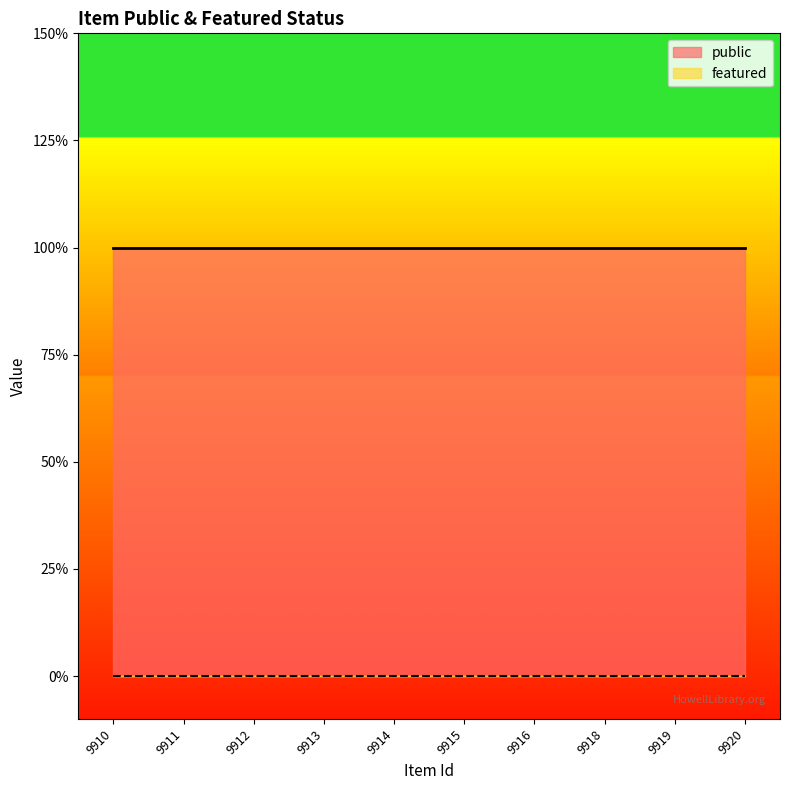

Reading left to right, what are all the values shown in this chart?

public: 1	1	1	1	1	1	1	1	1	1
featured: 0	0	0	0	0	0	0	0	0	0